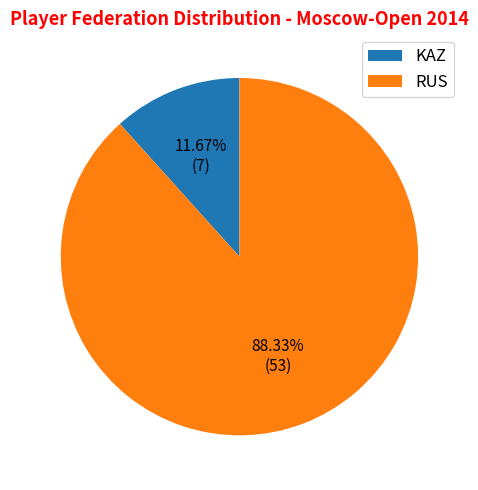

Which slice is the smallest?

KAZ